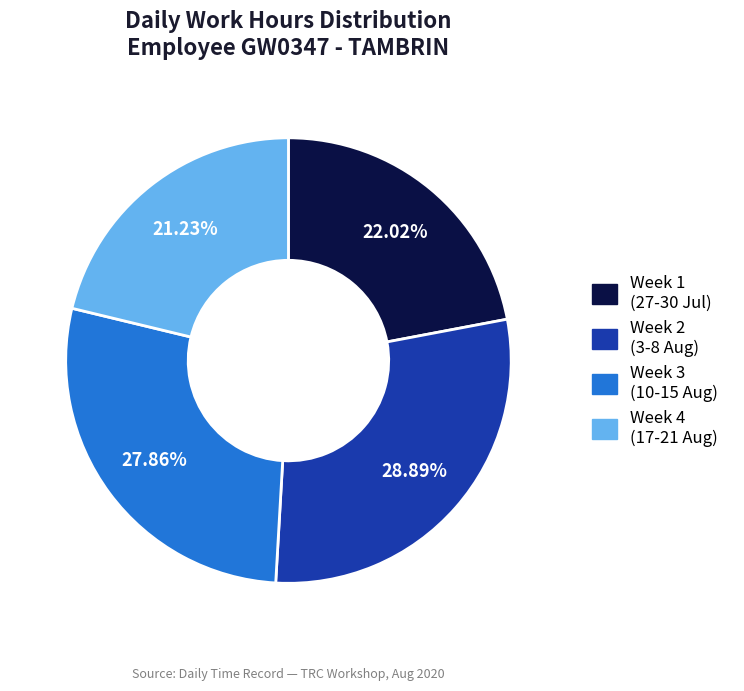

Does any single category account for the majority?

No